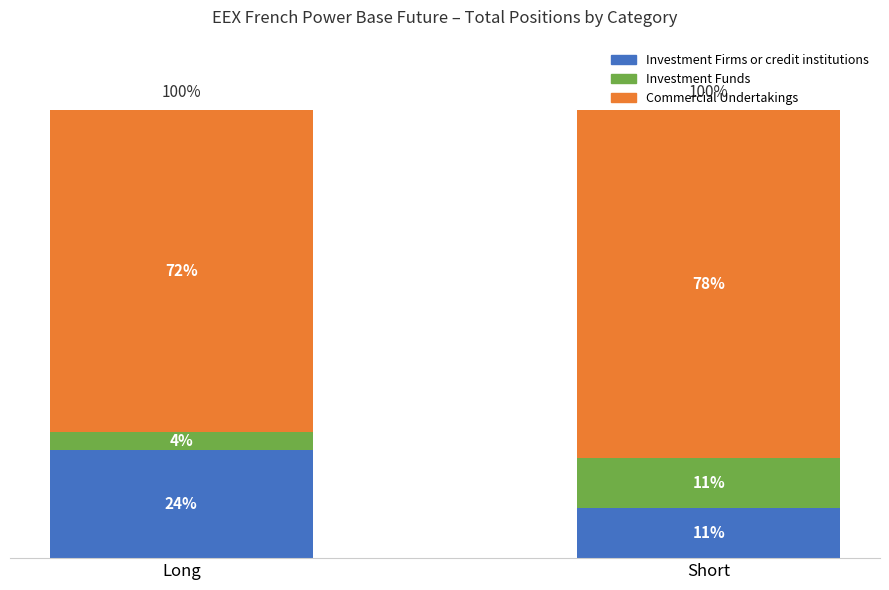

What are all the series names shown in the legend?

Investment Firms or credit institutions, Investment Funds, Commercial Undertakings